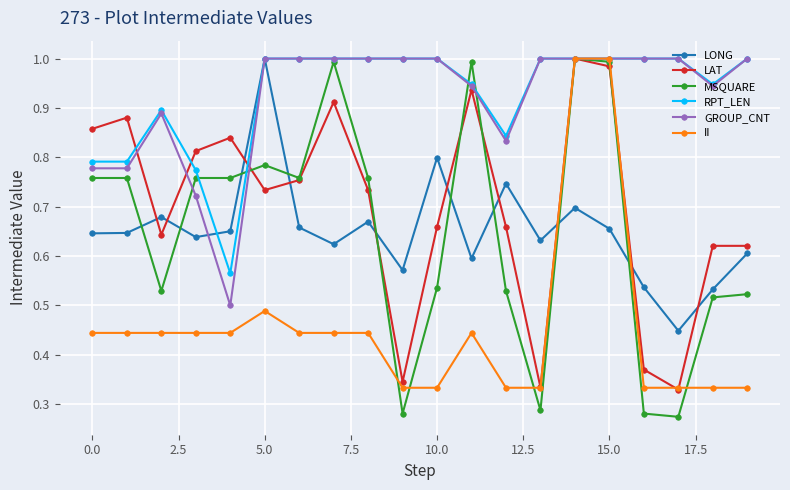

How many times do LONG and MSQUARE cross each other?

9